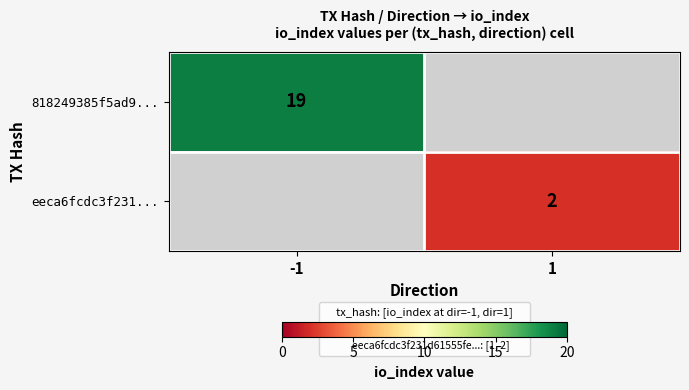

The eeca6fcdc3f231... series shows 3 at 1. True or false?

False